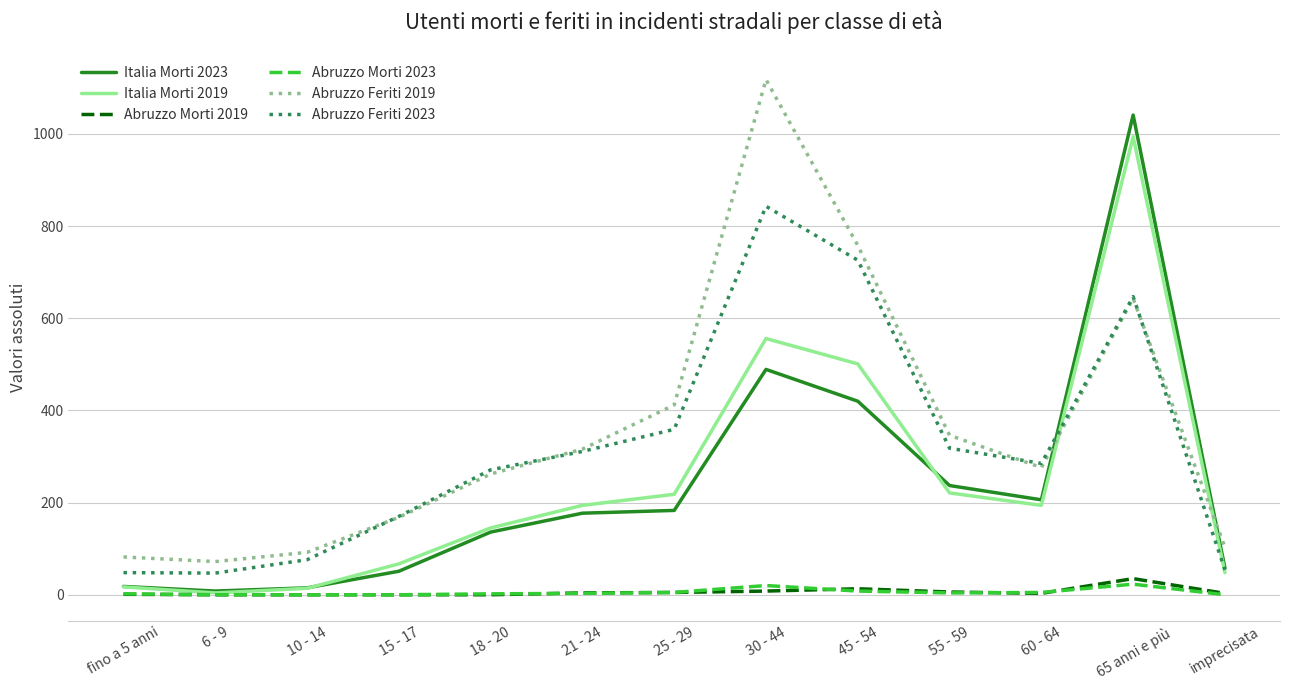

At which label is Abruzzo Feriti 2019 closest to 595?

65 anni e più